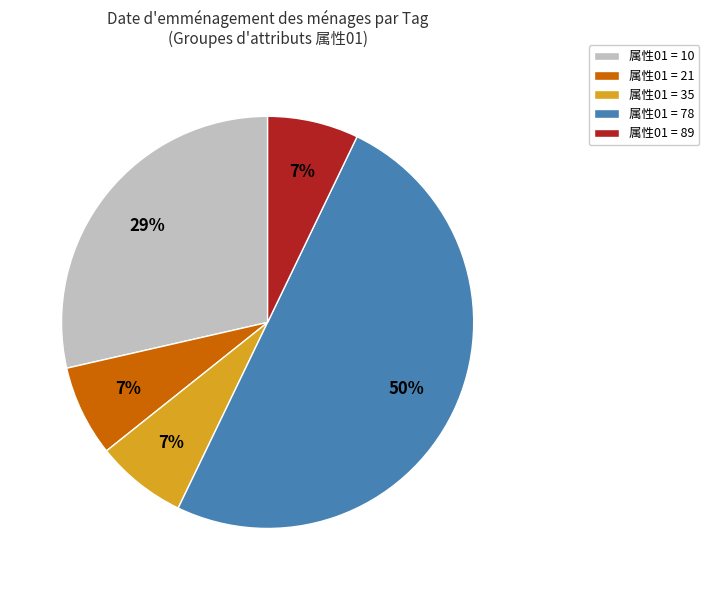

To the nearest percent, what percentage of the pie is 属性01 = 89?

7%